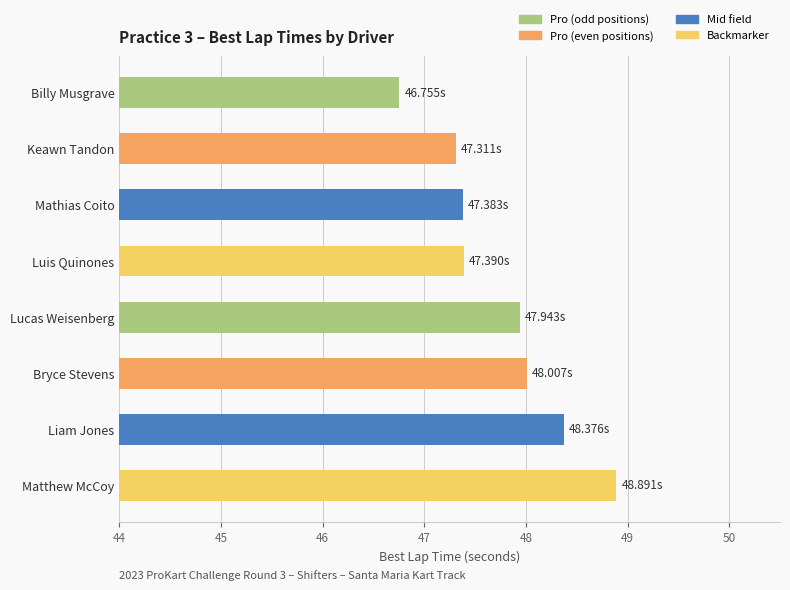

Does the chart contain stacked bars?

No